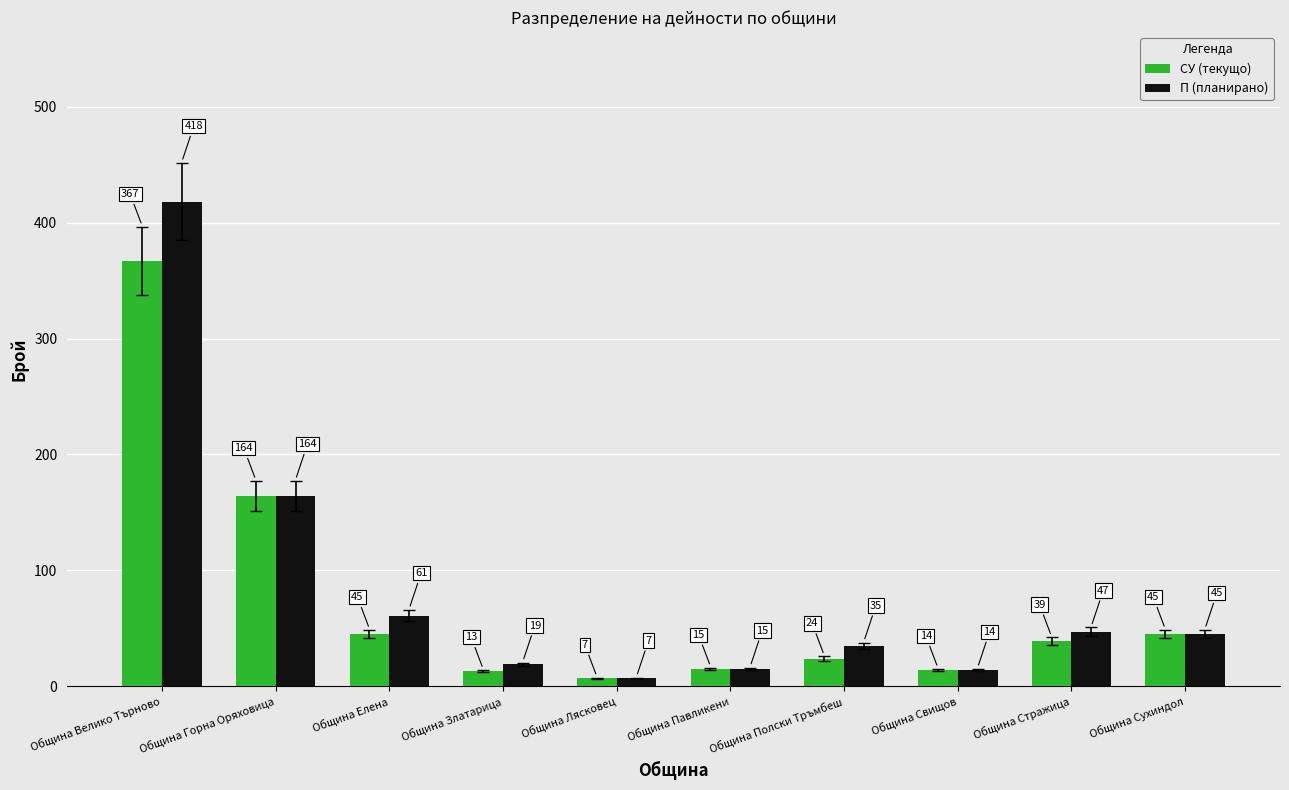

At which label does СУ (текущо) reach its minimum?

Община Лясковец